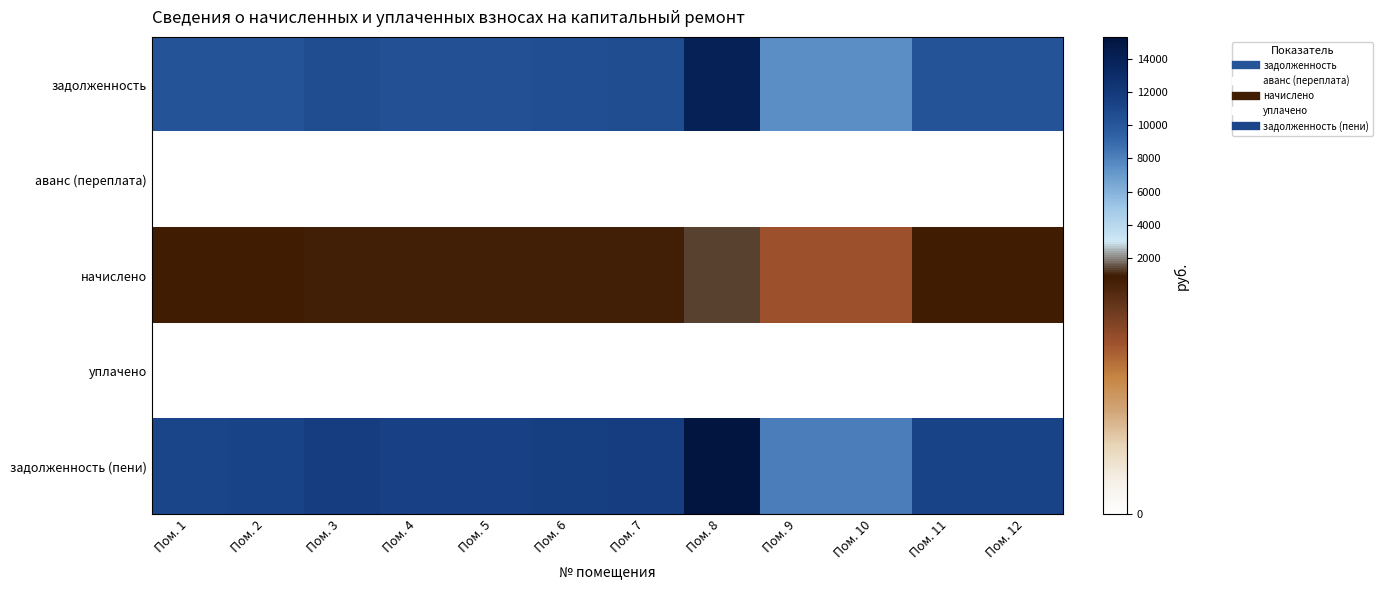

Which series has the largest total across all categories?

задолженность (пени)